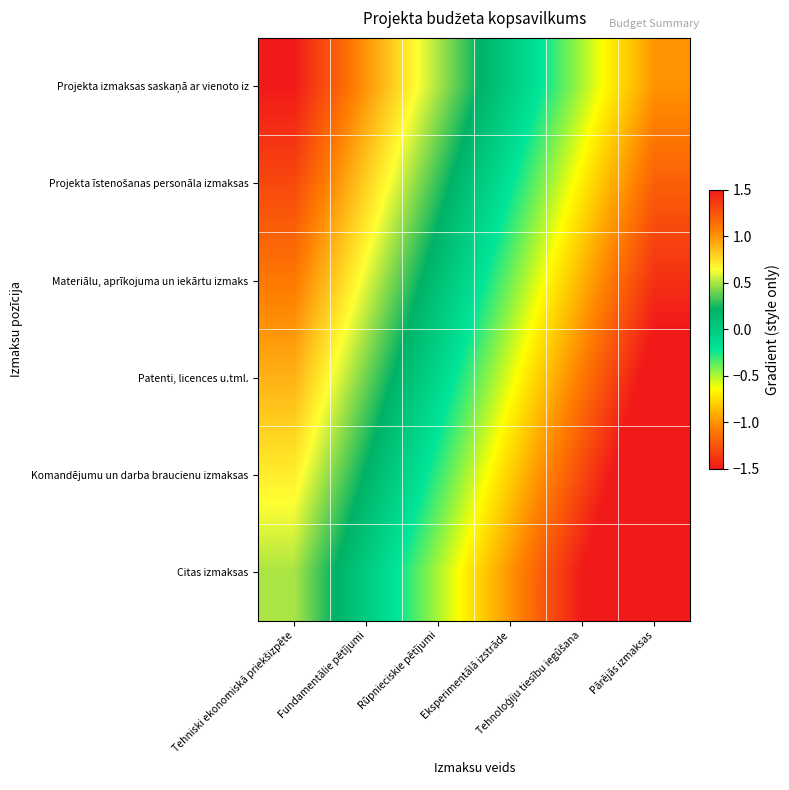

Which label corresponds to the smallest value in the chart?

Pārējās izmaksas